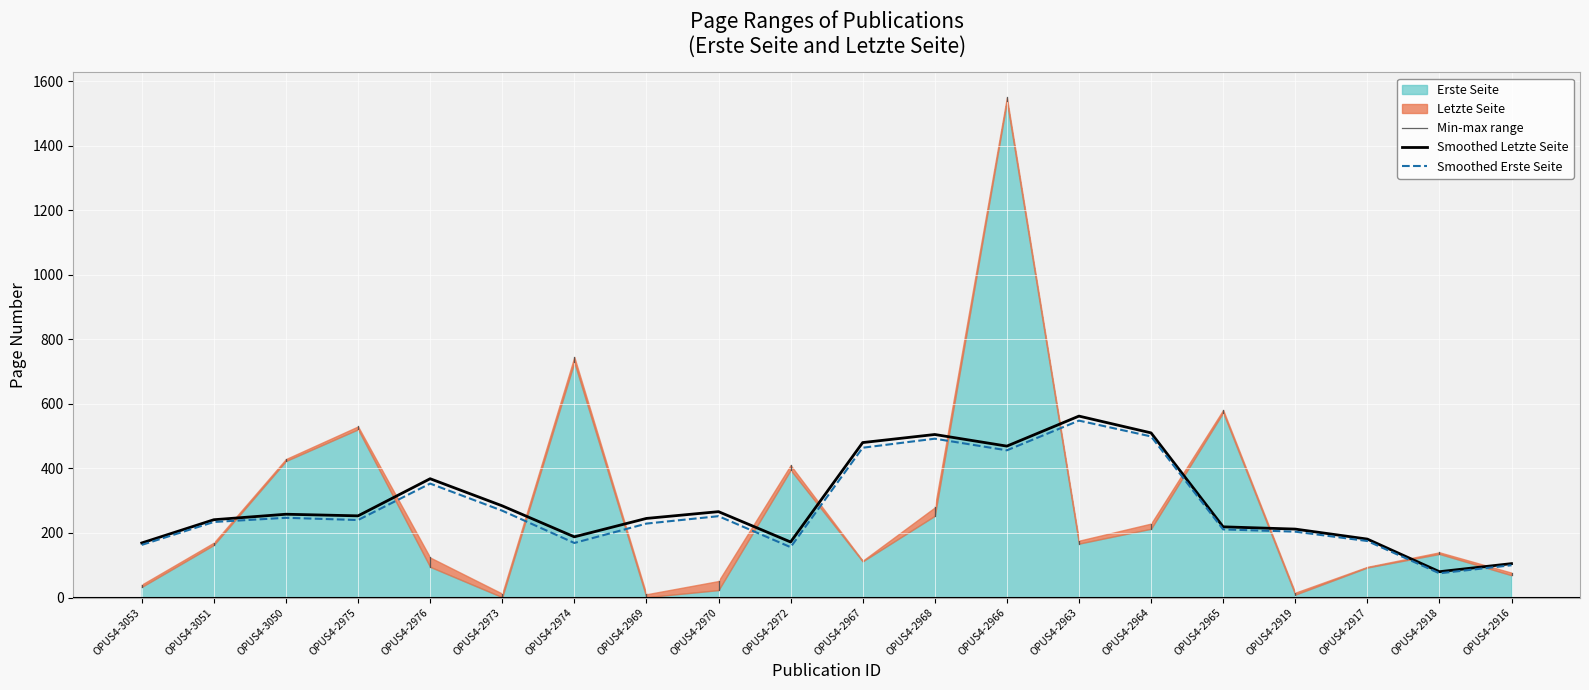

Which category has the highest value in the Letzte Seite series?

OPUS4-2966